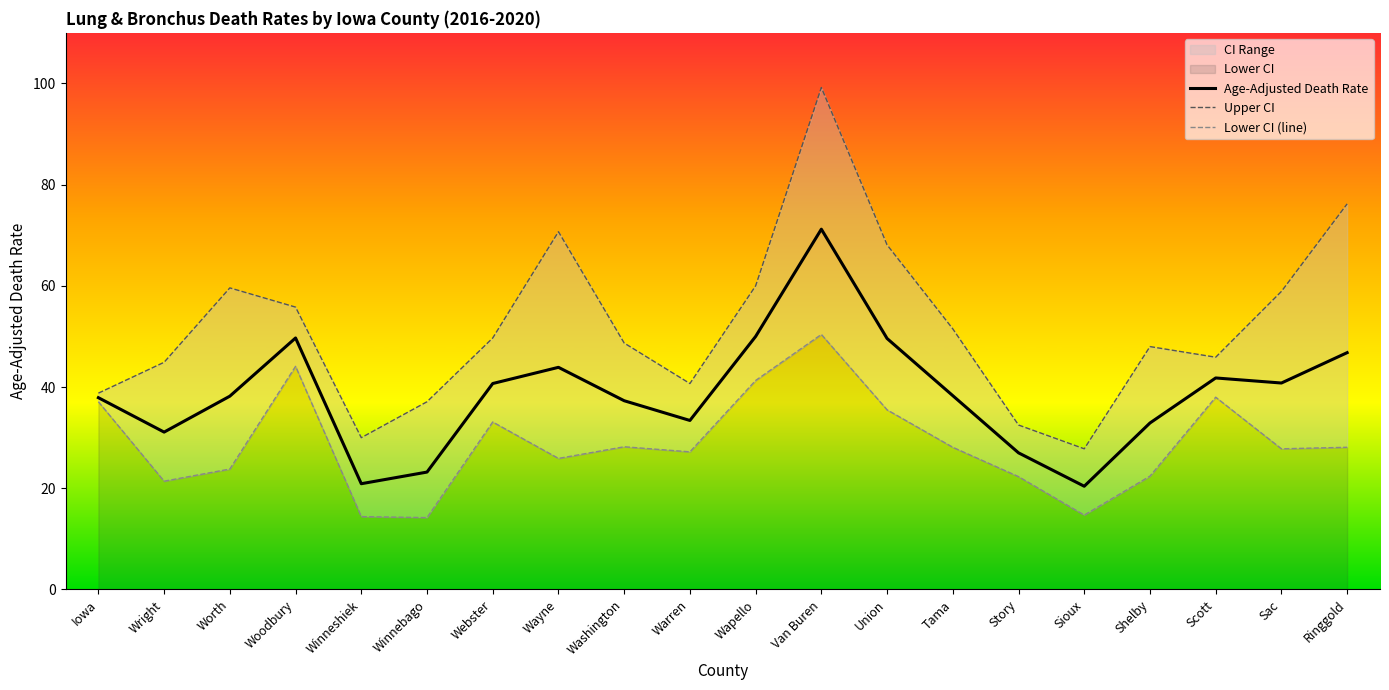

Reading left to right, transcribe all the data shown in this chart.

Age-Adjusted Death Rate: 37.9	31.1	38.2	49.7	20.9	23.2	40.7	43.9	37.3	33.4	50.0	71.2	49.6	38.3	27.0	20.4	32.9	41.8	40.8	46.8
Upper CI: 38.8	44.9	59.6	55.8	30.0	37.1	49.7	70.7	48.7	40.7	60.0	99.2	68.1	51.5	32.5	27.8	48.0	45.9	58.9	76.2
Lower CI (line): 37.1	21.4	23.8	44.1	14.4	14.2	33.1	25.9	28.2	27.2	41.3	50.4	35.5	28.1	22.3	14.7	22.4	38.0	27.8	28.1